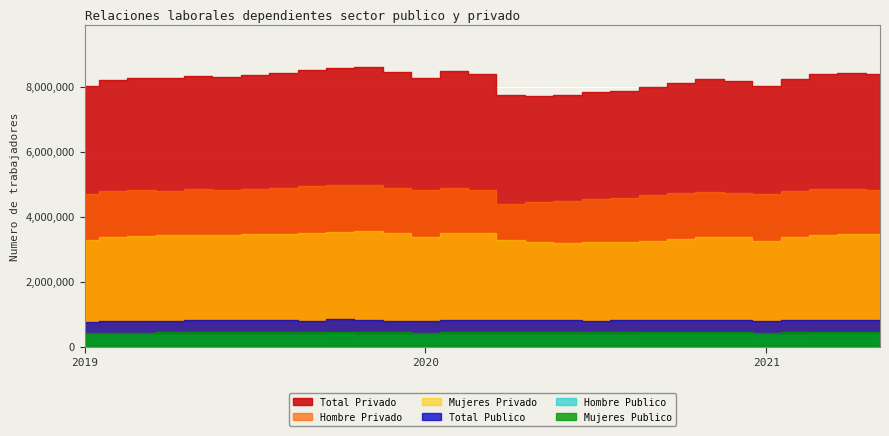

List the labels in order of Mujeres Privado value, smallest first.

2020-06, 2020-07, 2020-08, 2020-05, 2021-01, 2020-09, 2020-04, 2019-01, 2020-10, 2020-12, 2021-02, 2020-11, 2019-02, 2020-01, 2019-03, 2019-04, 2019-06, 2019-05, 2021-03, 2019-07, 2021-05, 2019-08, 2021-04, 2019-12, 2020-02, 2020-03, 2019-09, 2019-10, 2019-11